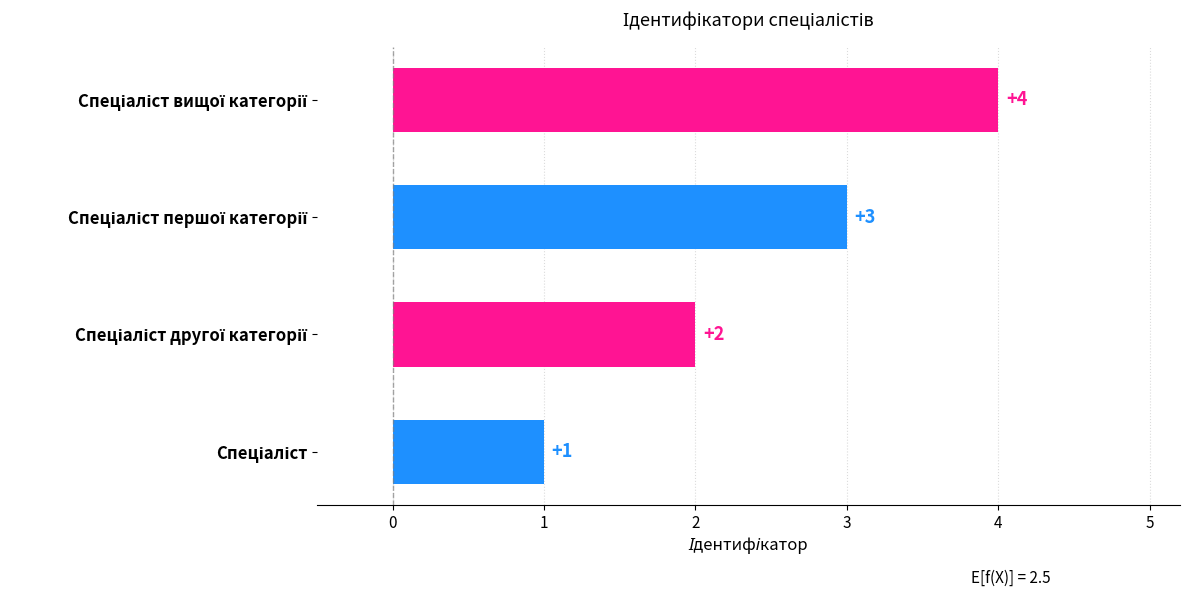

What is the sum of all values?

10